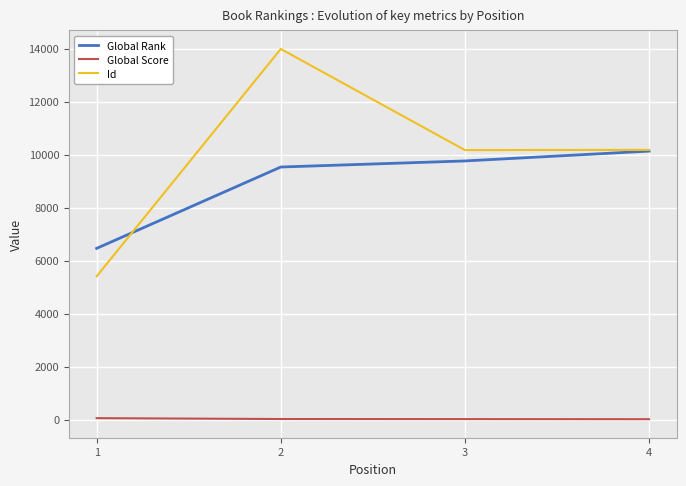

What is the difference between the Global Score values at 1 and 4?

40